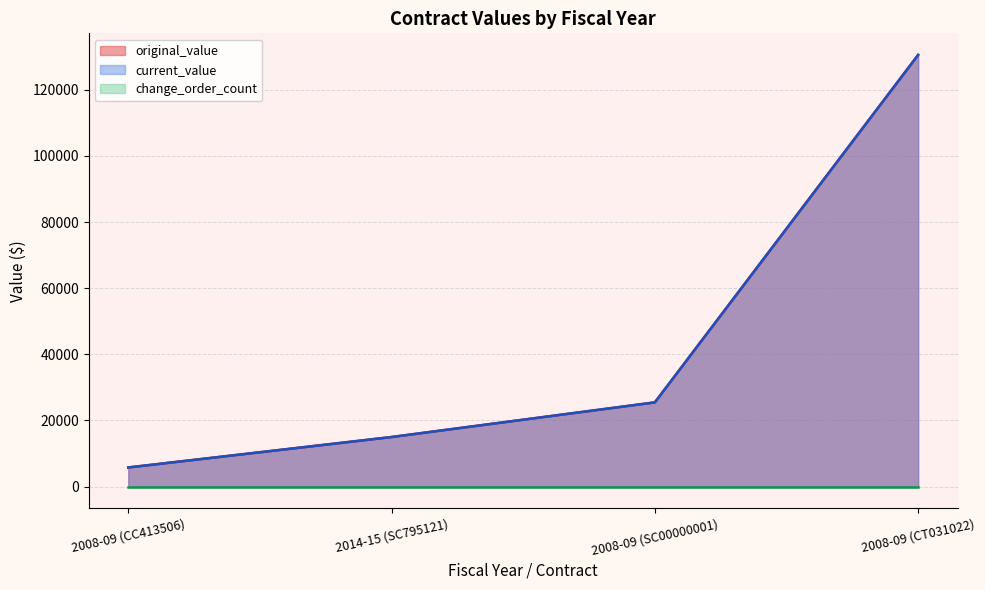

What is the sum of all current_value values?

176797.5